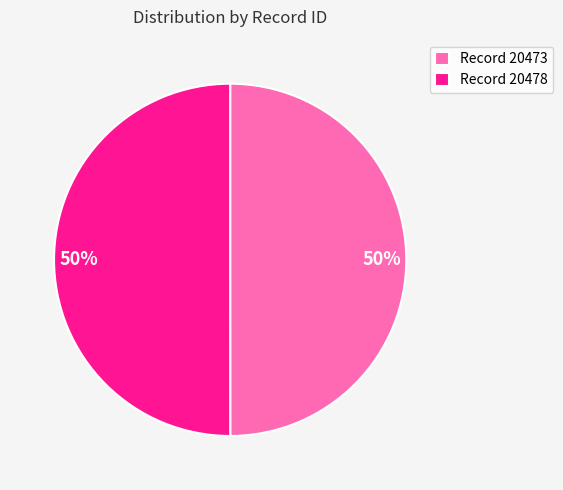

To the nearest percent, what is the average slice percentage?

50%